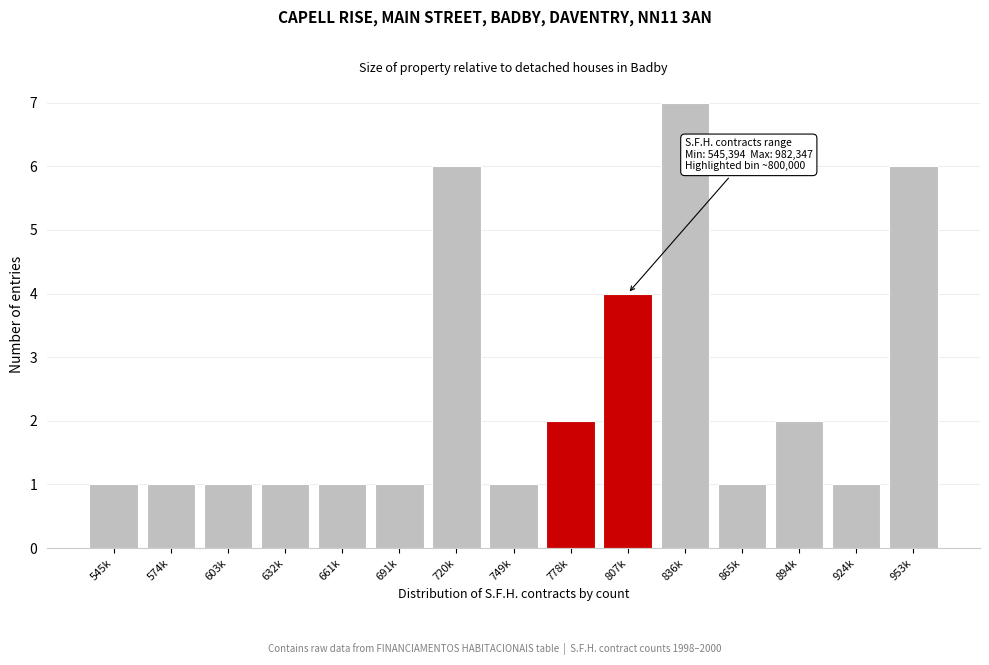

Reading right to left, list all the values displayed in this chart.

953k=6	924k=1	894k=2	865k=1	836k=7	807k=4	778k=2	749k=1	720k=6	691k=1	661k=1	632k=1	603k=1	574k=1	545k=1